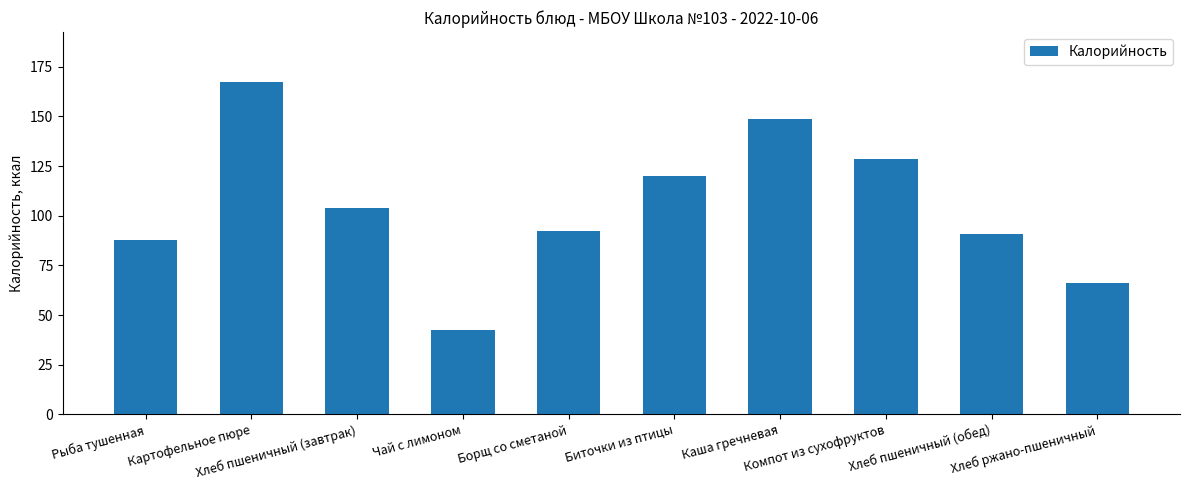

What is the label of the 8th bar from the right?

Хлеб пшеничный (завтрак)